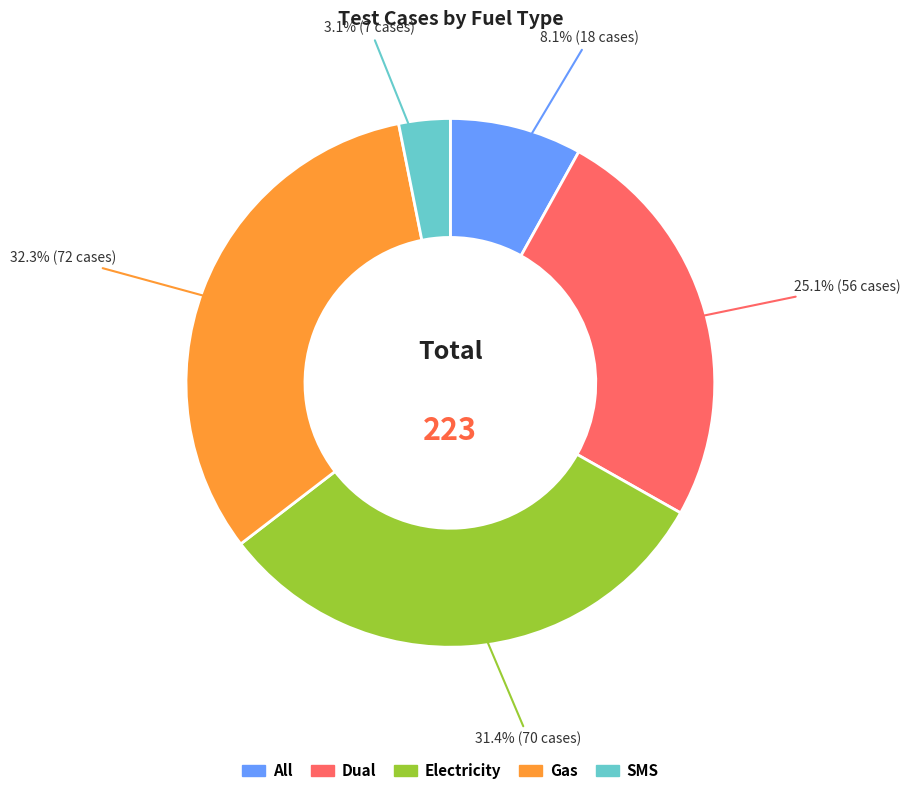

Does Electricity represent more than half of the total?

No